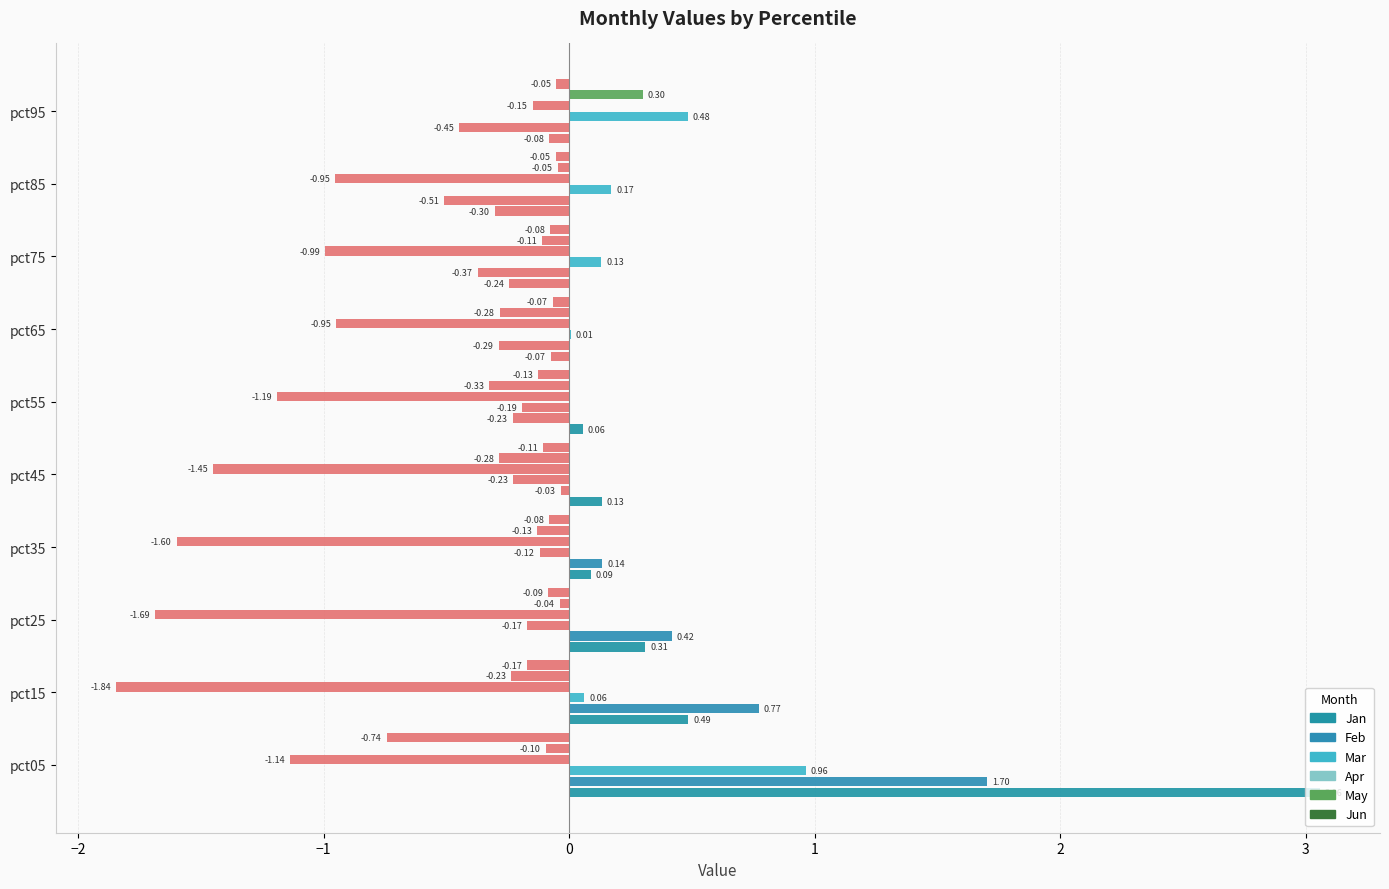

How many distinct data groups are displayed?

6